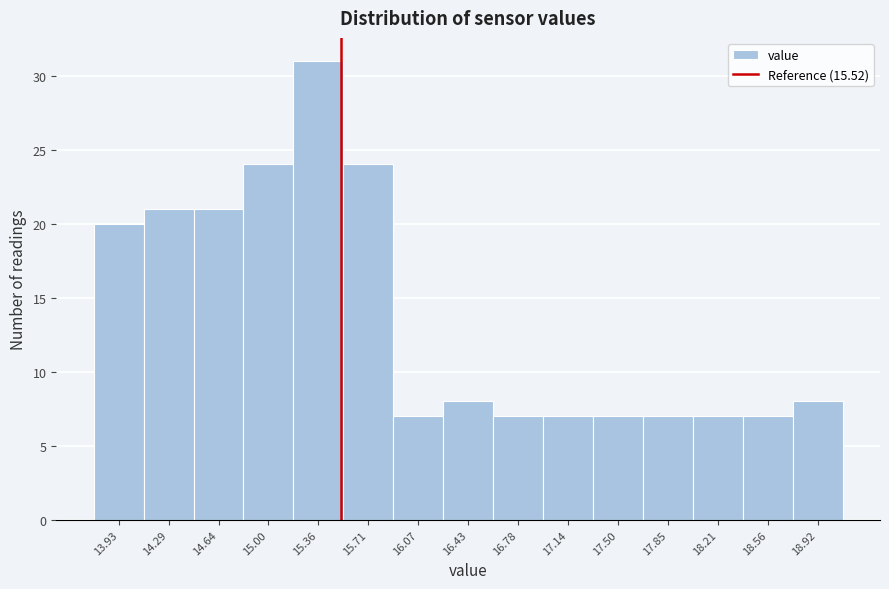

Over which range of the x-axis is the bar tallest?

15.20 to 15.55